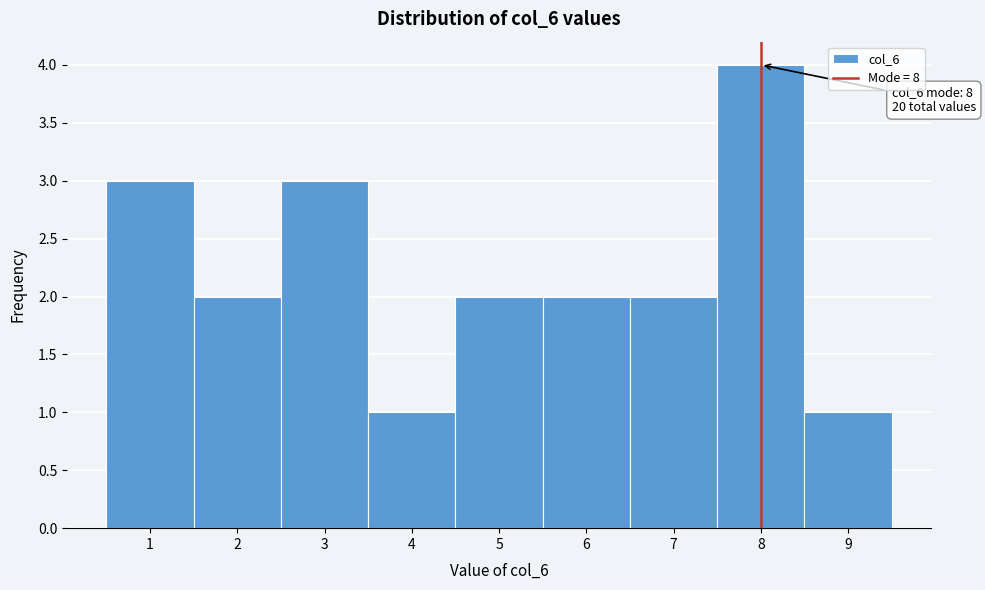

Over which range of the x-axis is the bar tallest?

7.5 to 8.5